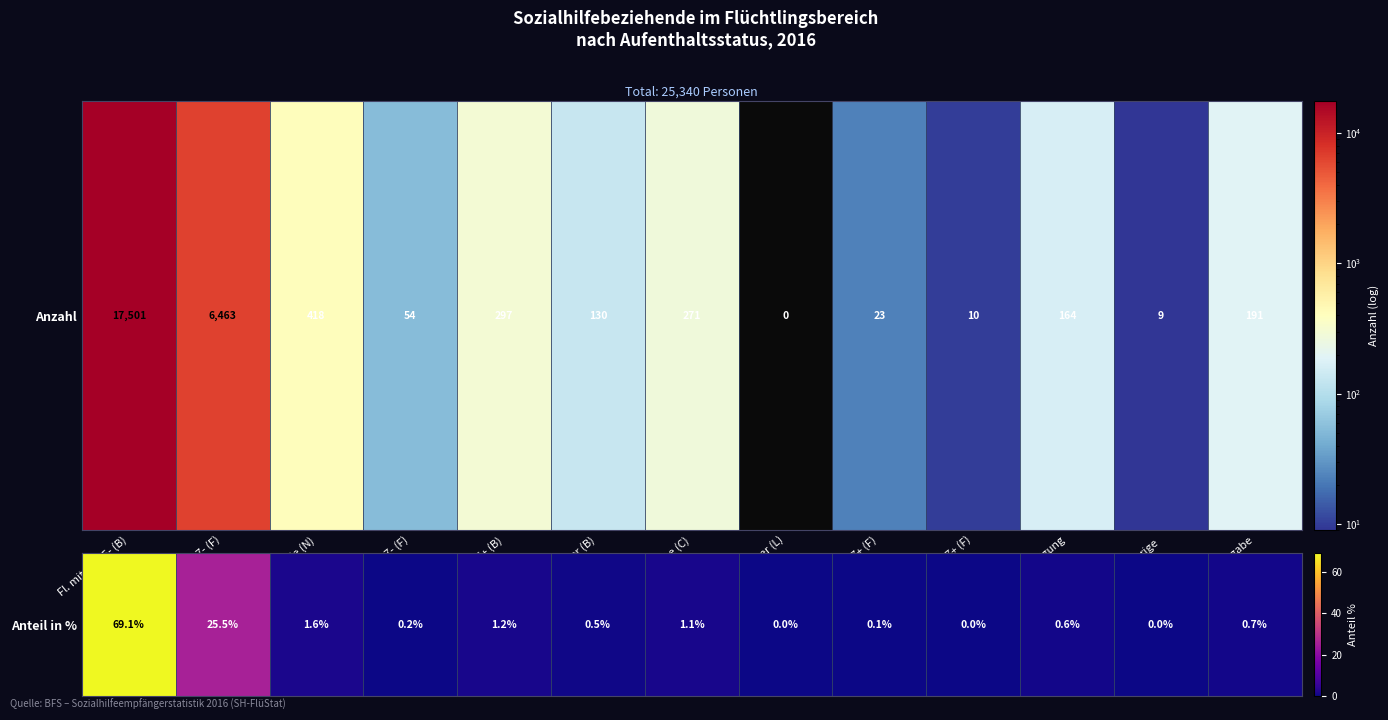

How many data points does each series have?

13